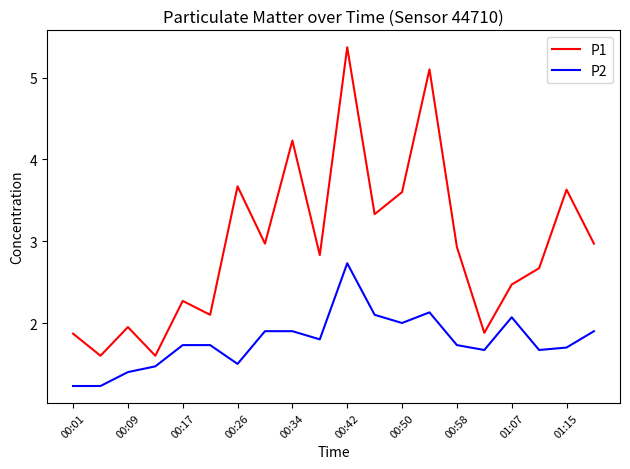

What is the difference between the maximum and minimum values in the P2 series?

1.5